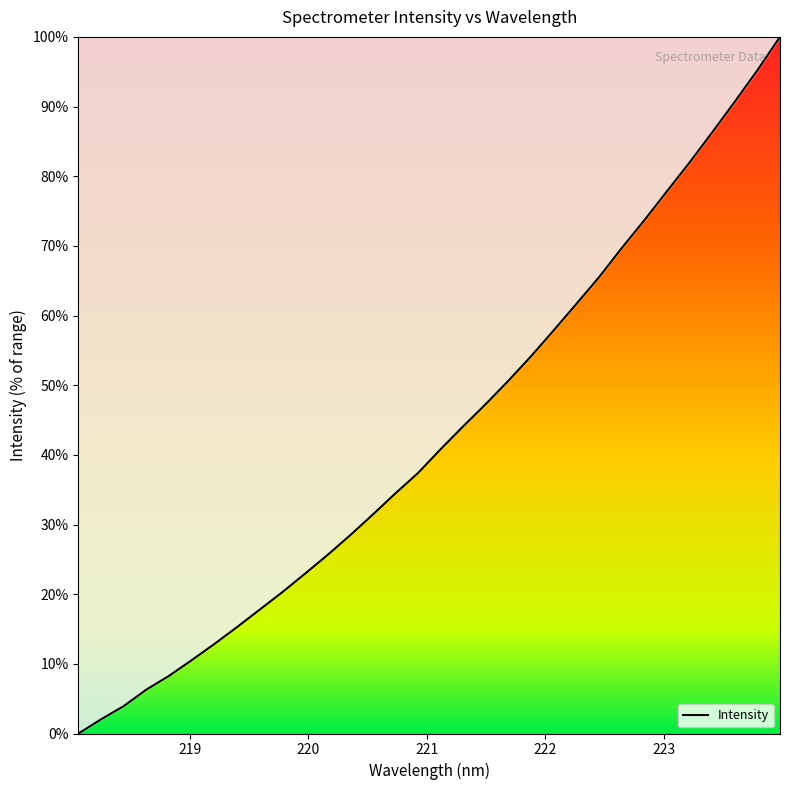

What is the maximum value shown in the chart?

100.0